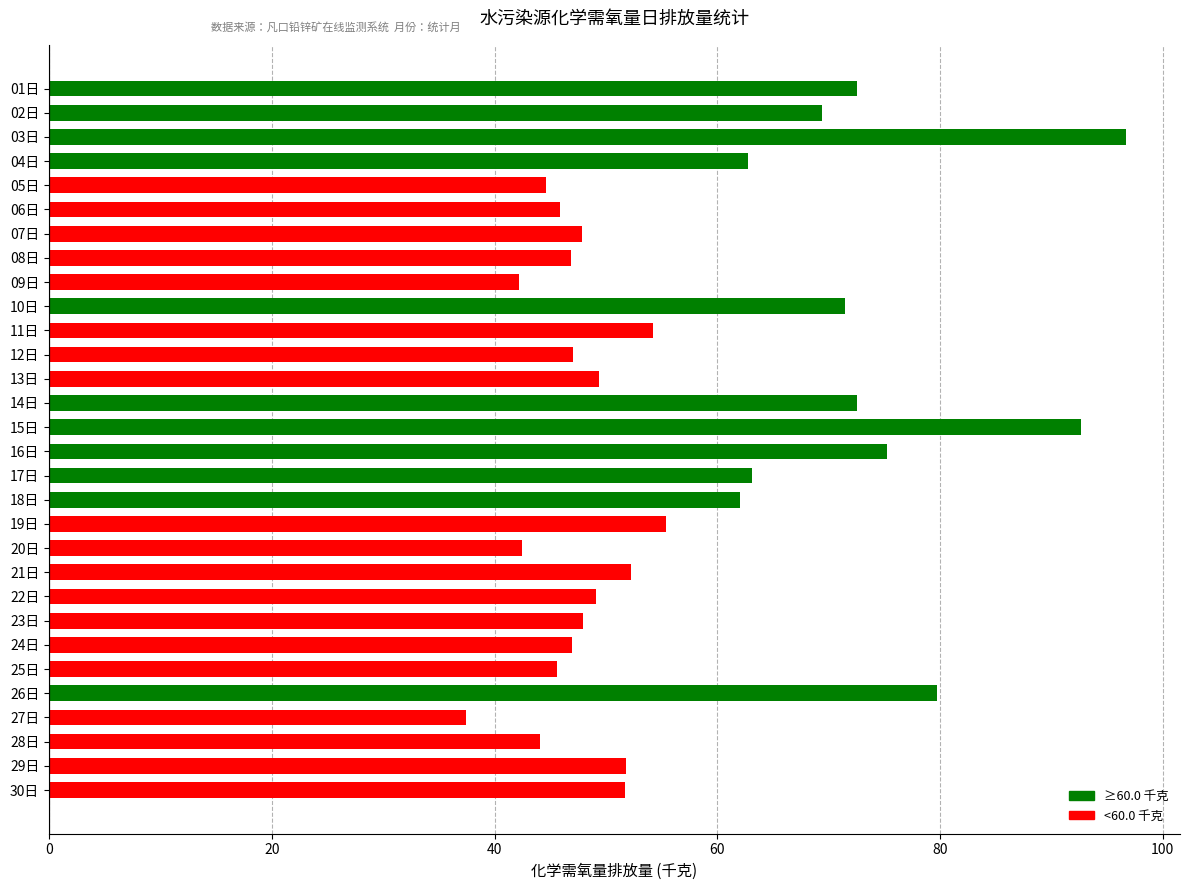

What is the sum of the values at 19日 and 14日?

127.9